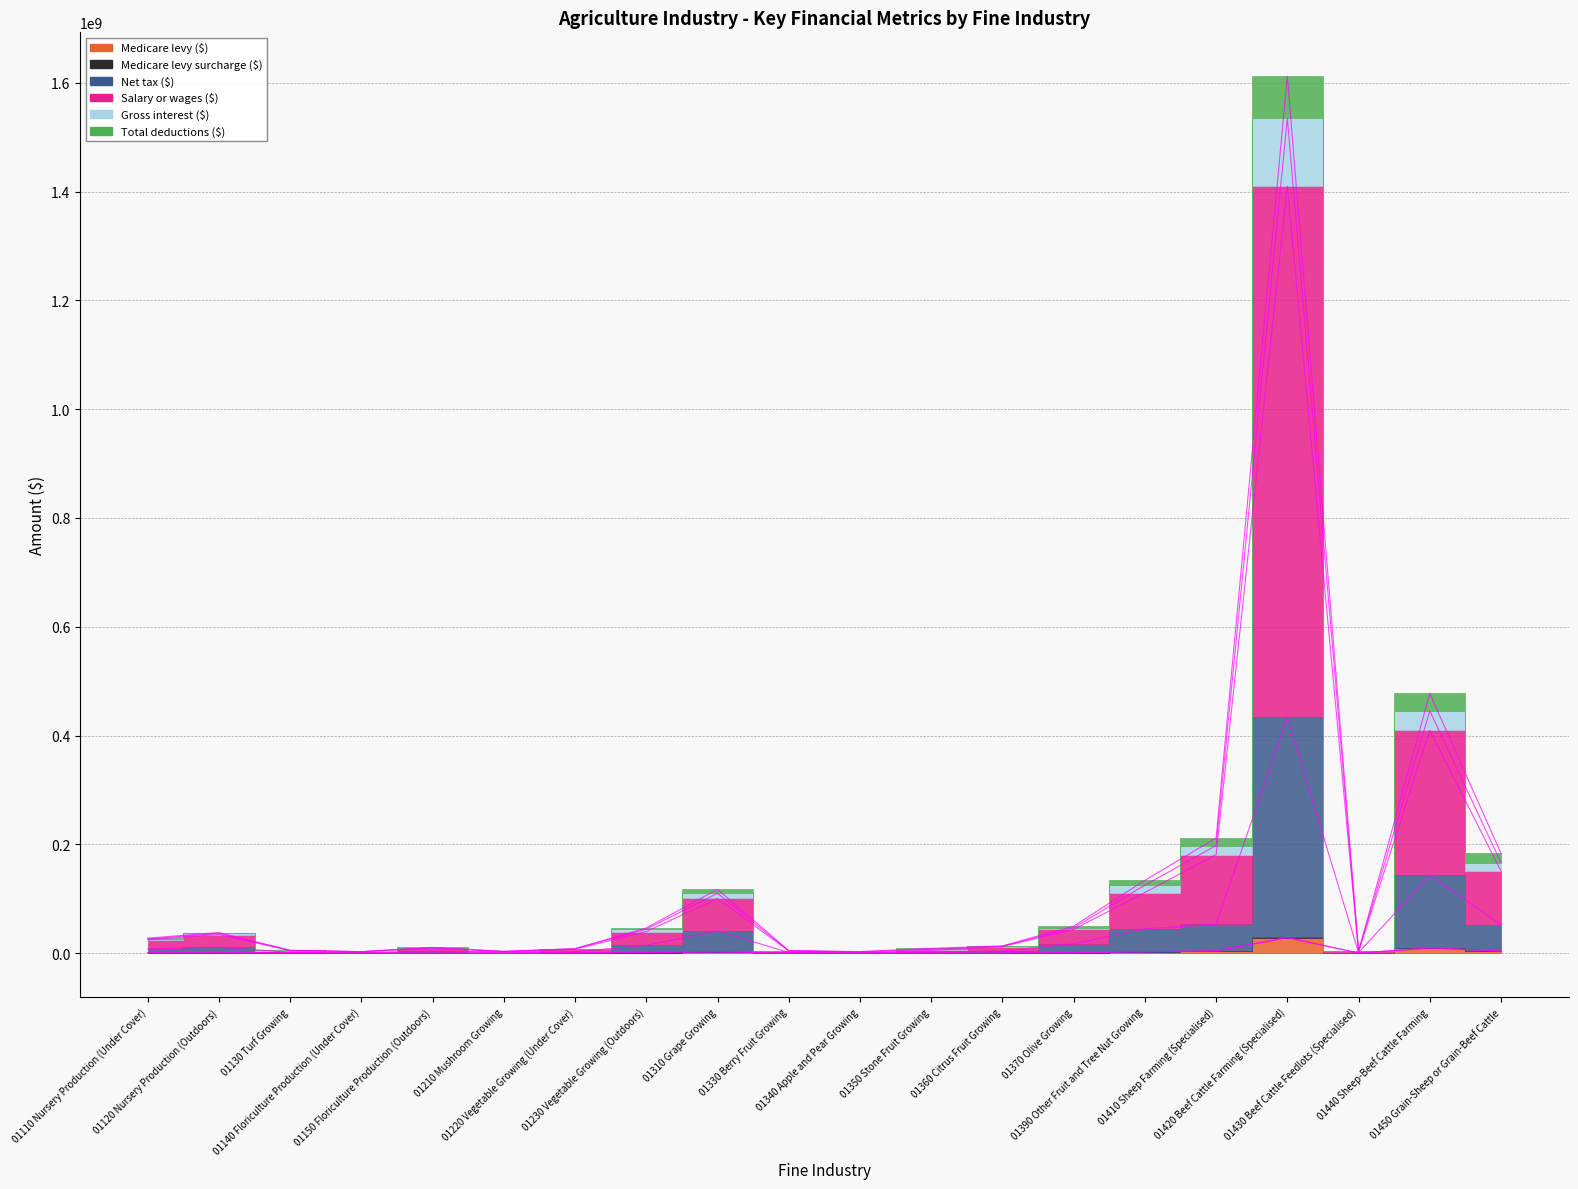

The value of Medicare levy ($) at 01360 Citrus Fruit Growing is 272009.9. True or false?

True